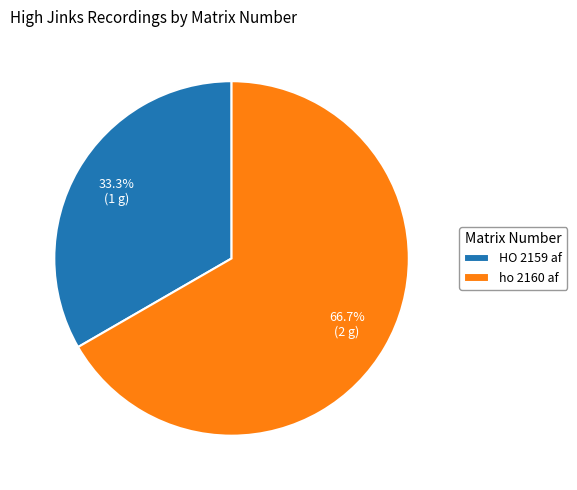

To the nearest percent, what percentage of the pie is ho 2160 af?

67%